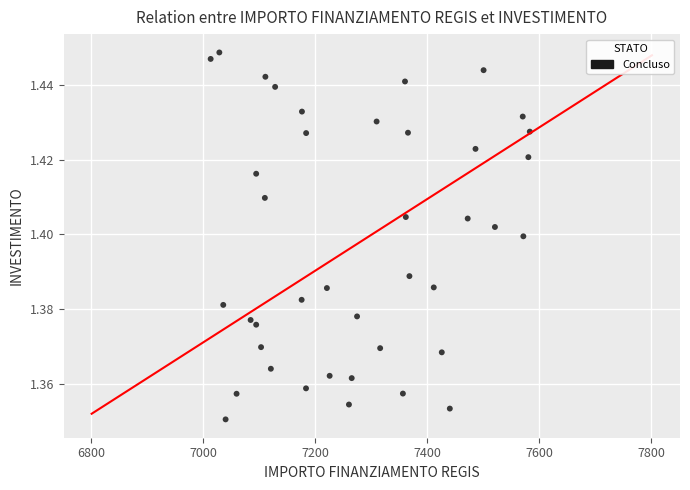

What is the range of X values (max minus min)?

569.6